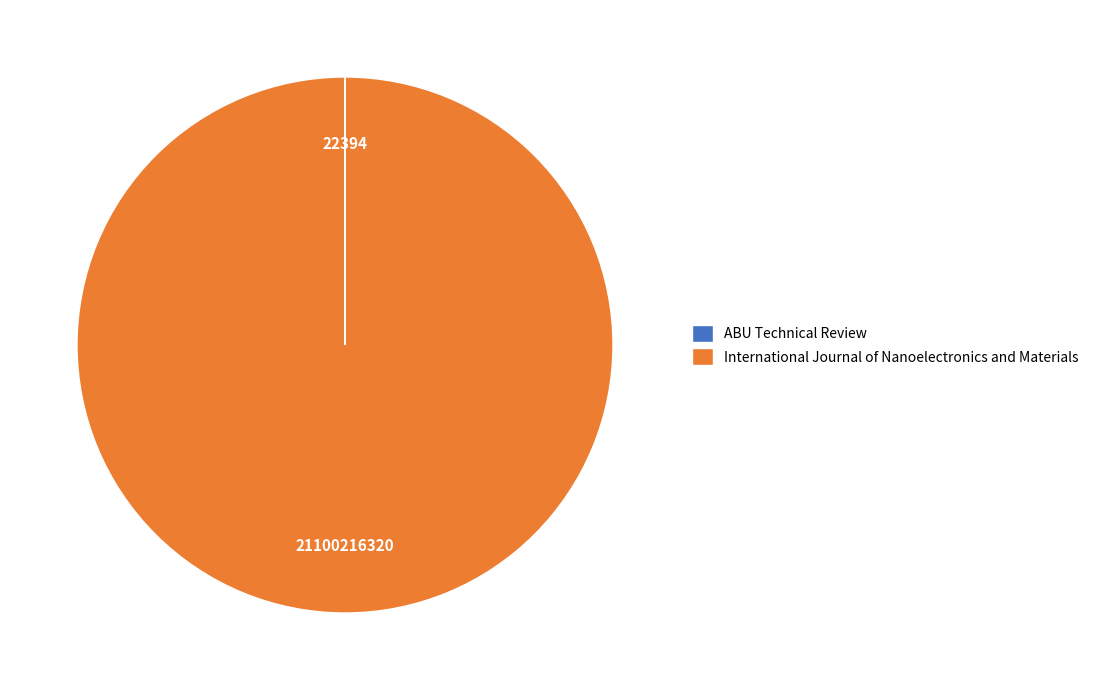

Which category has the biggest portion of the pie?

International Journal of Nanoelectronics and Materials